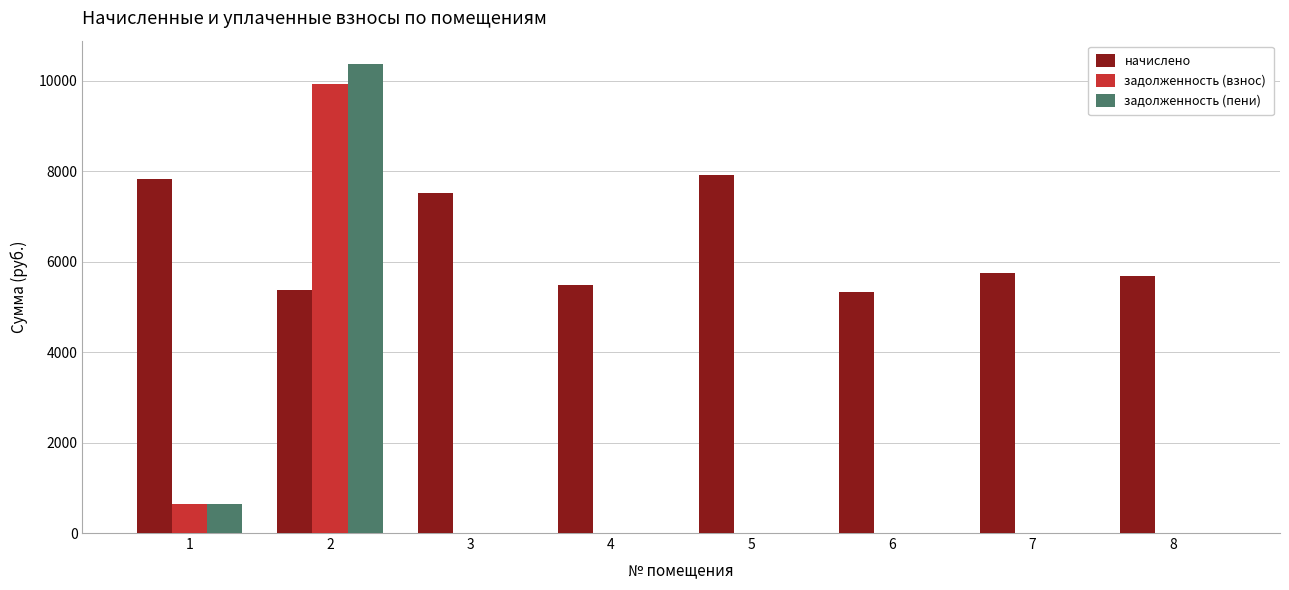

Is the value of начислено at 4 greater than the value of задолженность (взнос) at 1?

Yes